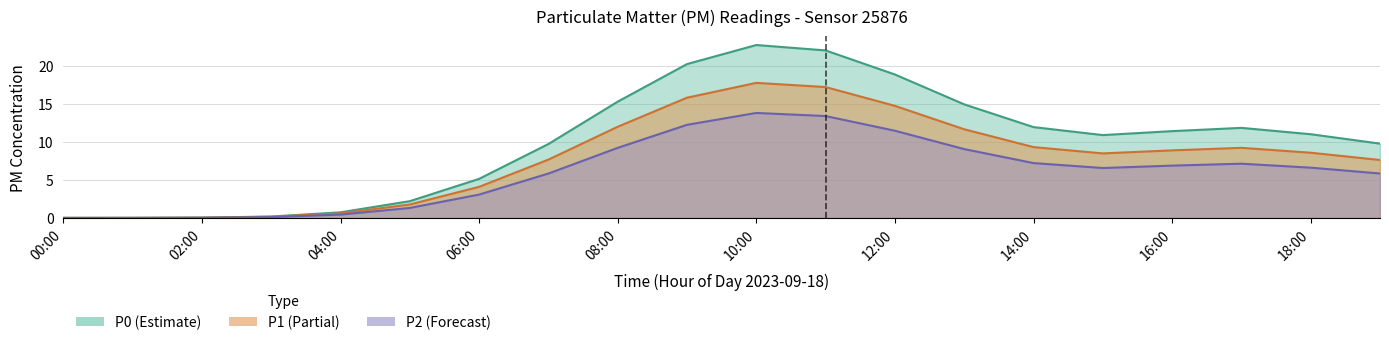

Is it true that P2 equals 12.0 at 03:00?

False